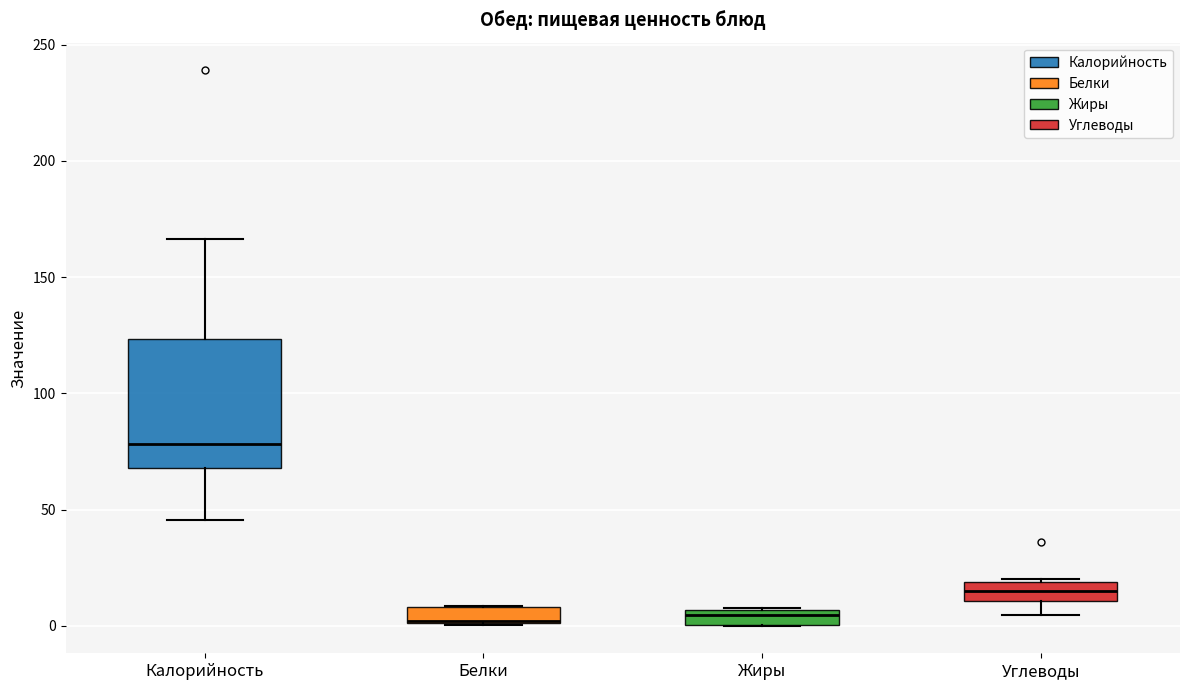

Where is the lower edge of the box for Жиры on the y-axis? The values are not printed on the chart, so give them approximately, as read against the axis.

0